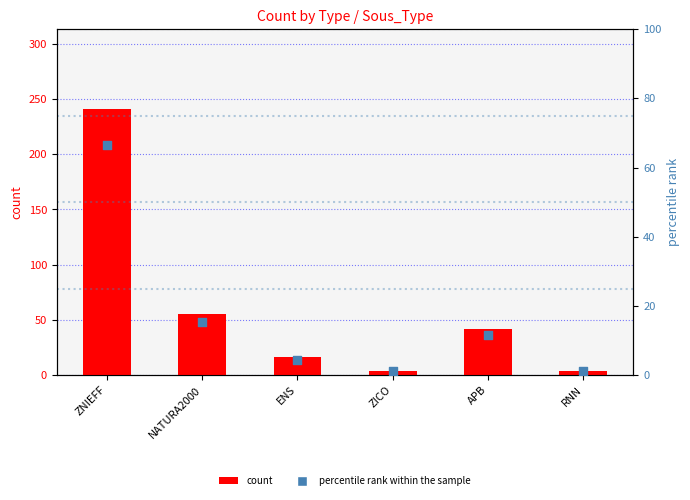

Which series contains the lowest Y value?

percentile rank within the sample